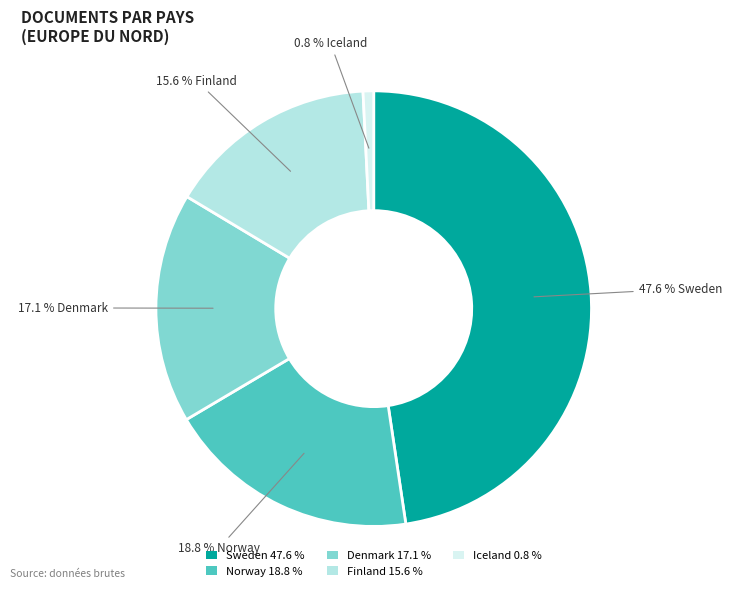

Between Sweden 47.6 % and Finland 15.6 %, which is larger?

Sweden 47.6 %